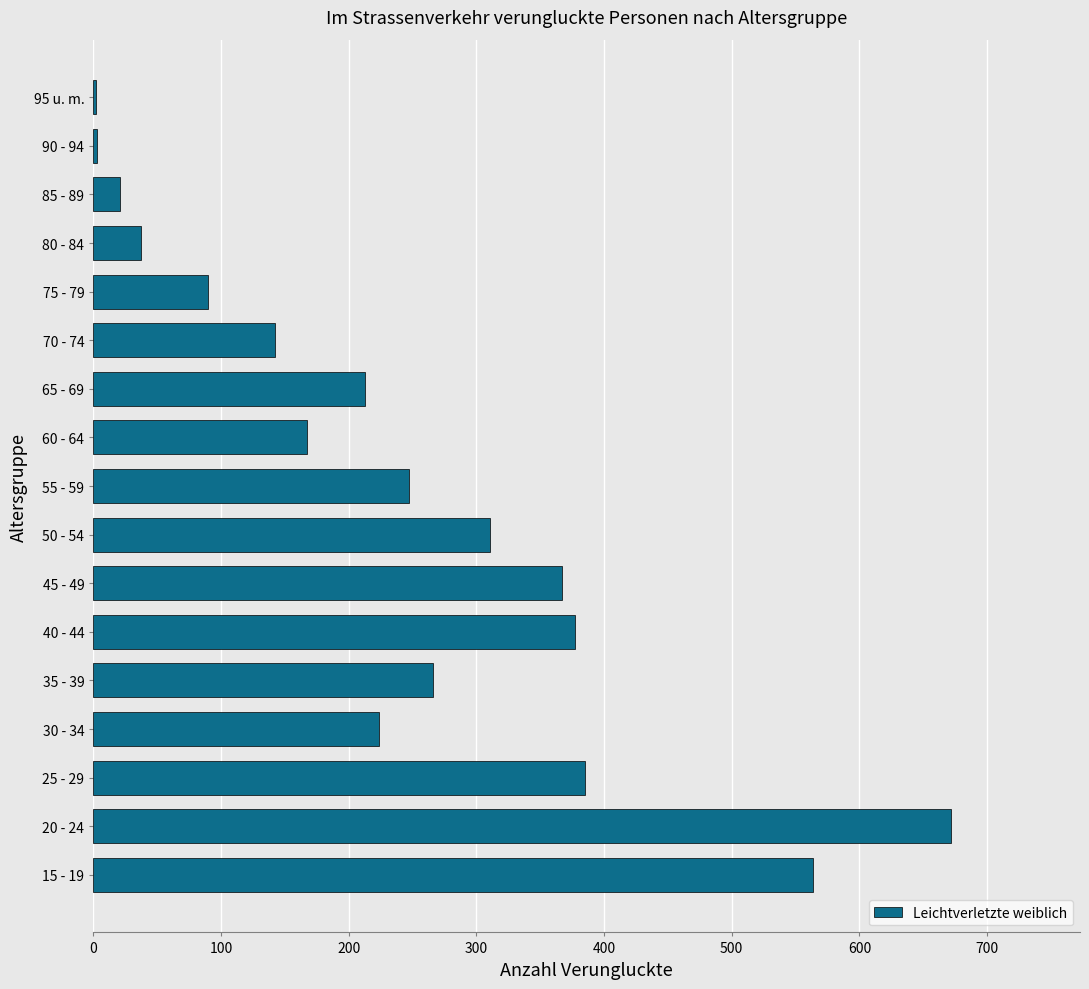

Is it true that the value at 35 - 39 is 125?

False